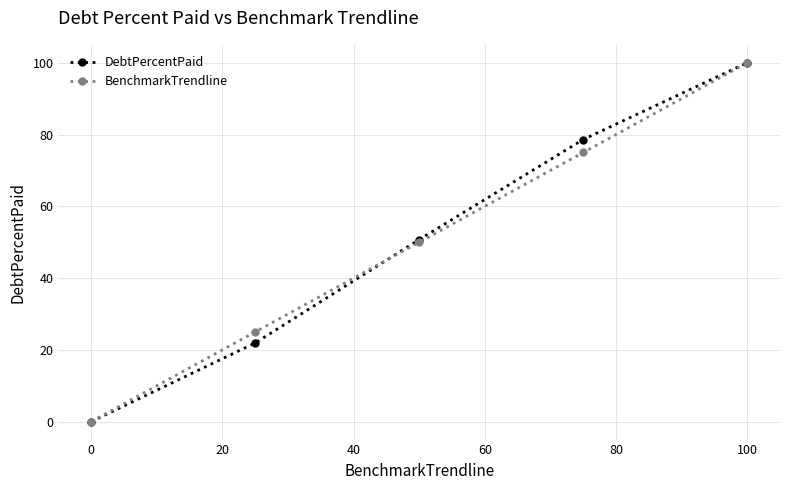

What are all the series names shown in the legend?

DebtPercentPaid, BenchmarkTrendline